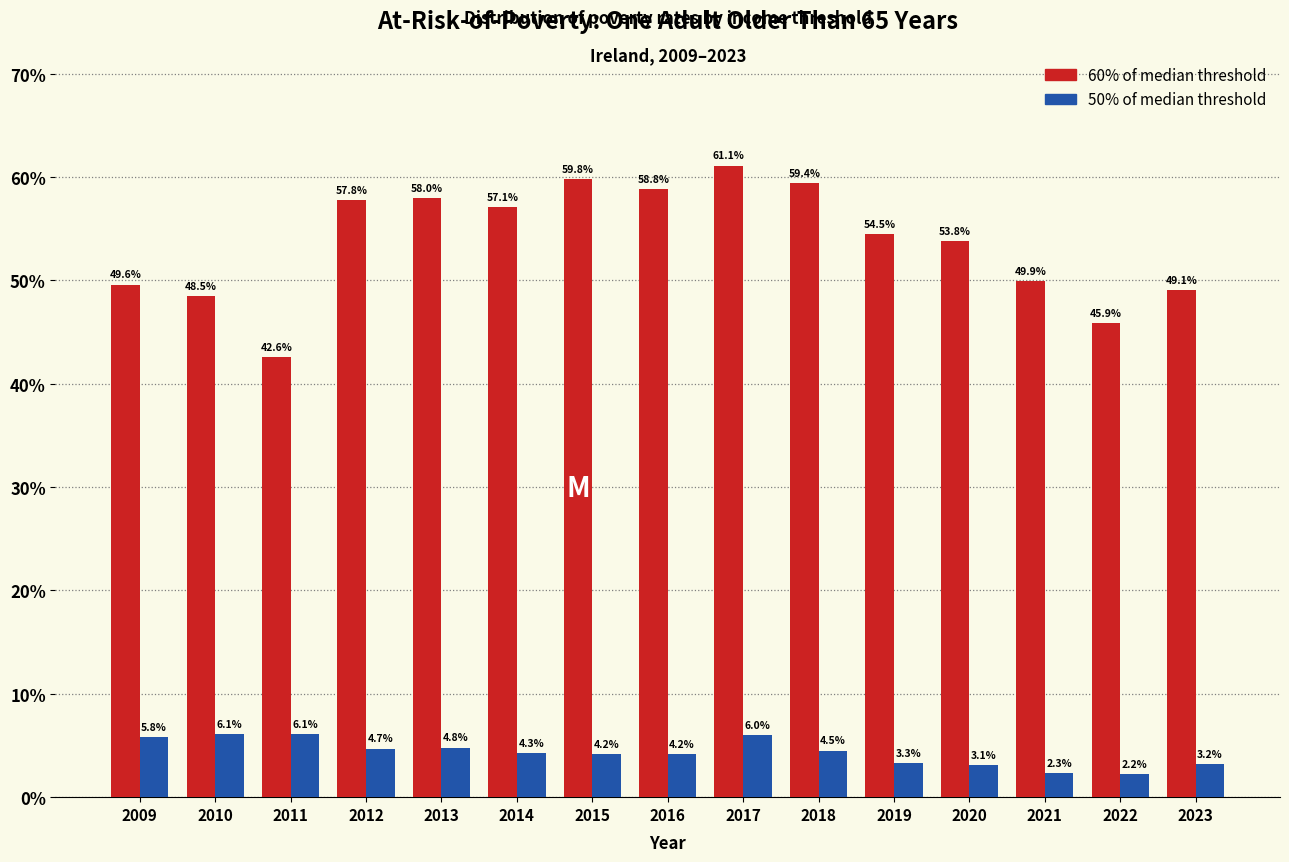

What is the difference between the highest and lowest values at 2011?

36.5